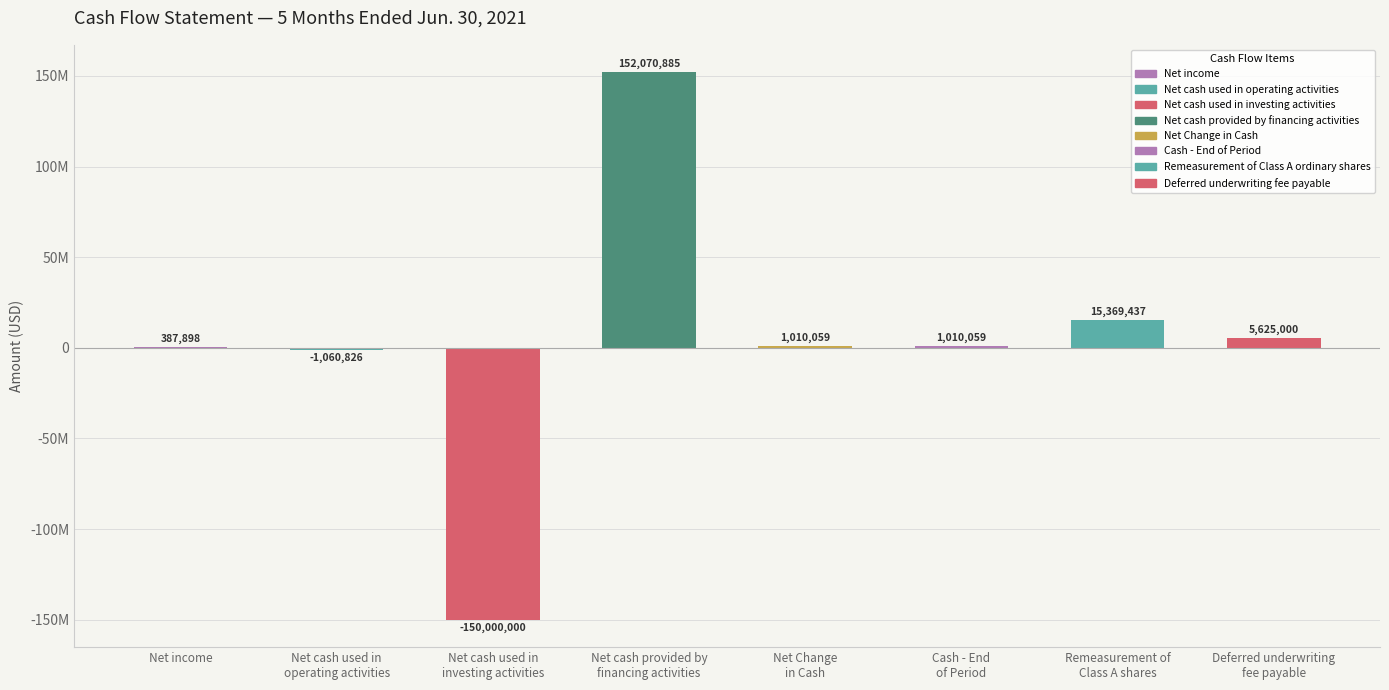

List the labels in order of value, smallest first.

Net cash used in investing activities, Net cash used in operating activities, Net income, Net Change in Cash, Cash - End of Period, Deferred underwriting fee payable, Remeasurement of Class A shares, Net cash provided by financing activities